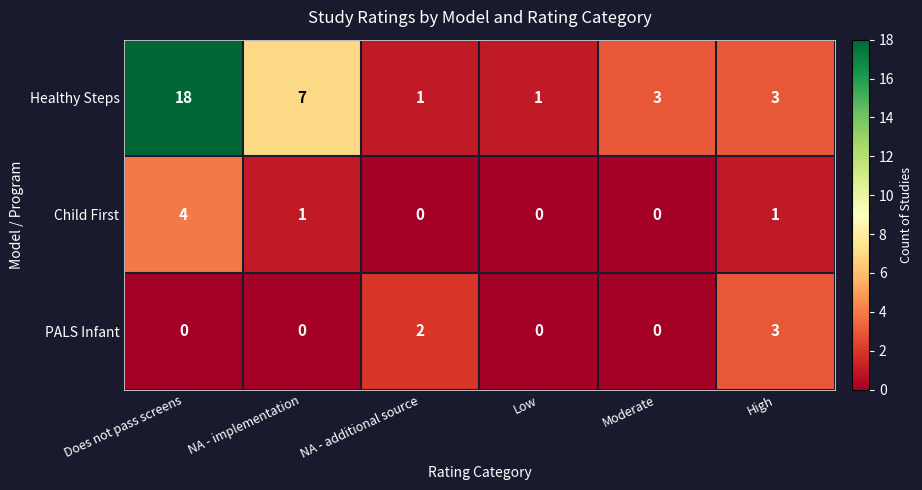

What is the approximate value of Healthy Steps at NA - implementation, to the nearest 5?

5